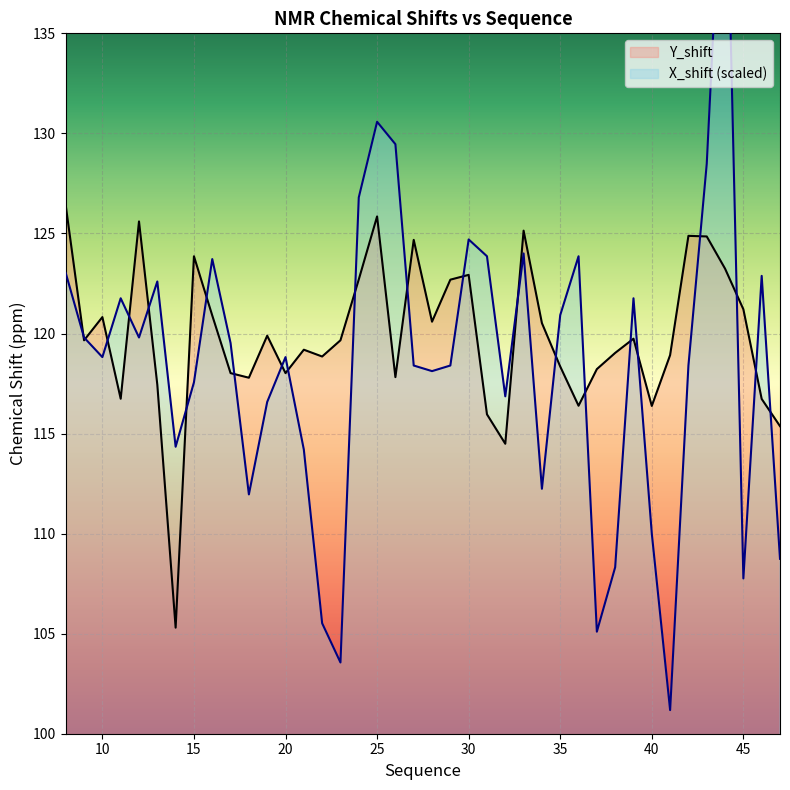

Does the chart display data point markers on the line(s)?

No